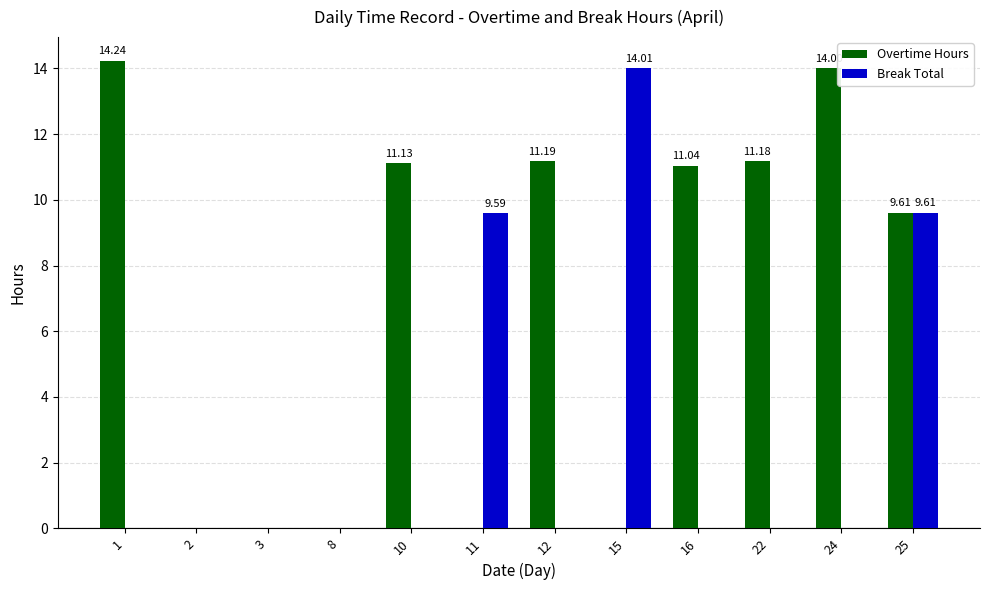

Are the bars horizontal?

No